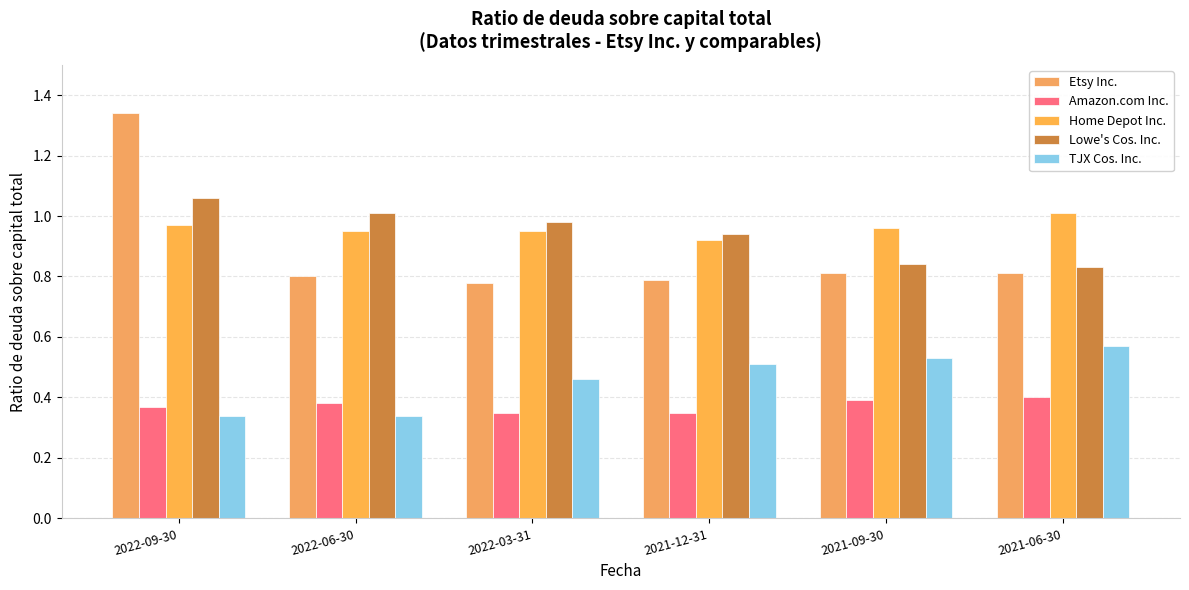

Reading left to right, list all the values displayed in this chart.

Etsy Inc.: 2022-09-30=1.3	2022-06-30=0.8	2022-03-31=0.8	2021-12-31=0.8	2021-09-30=0.8	2021-06-30=0.8
Amazon.com Inc.: 2022-09-30=0.4	2022-06-30=0.4	2022-03-31=0.3	2021-12-31=0.3	2021-09-30=0.4	2021-06-30=0.4
Home Depot Inc.: 2022-09-30=1.0	2022-06-30=0.9	2022-03-31=0.9	2021-12-31=0.9	2021-09-30=1.0	2021-06-30=1.0
Lowe's Cos. Inc.: 2022-09-30=1.1	2022-06-30=1.0	2022-03-31=1.0	2021-12-31=0.9	2021-09-30=0.8	2021-06-30=0.8
TJX Cos. Inc.: 2022-09-30=0.3	2022-06-30=0.3	2022-03-31=0.5	2021-12-31=0.5	2021-09-30=0.5	2021-06-30=0.6